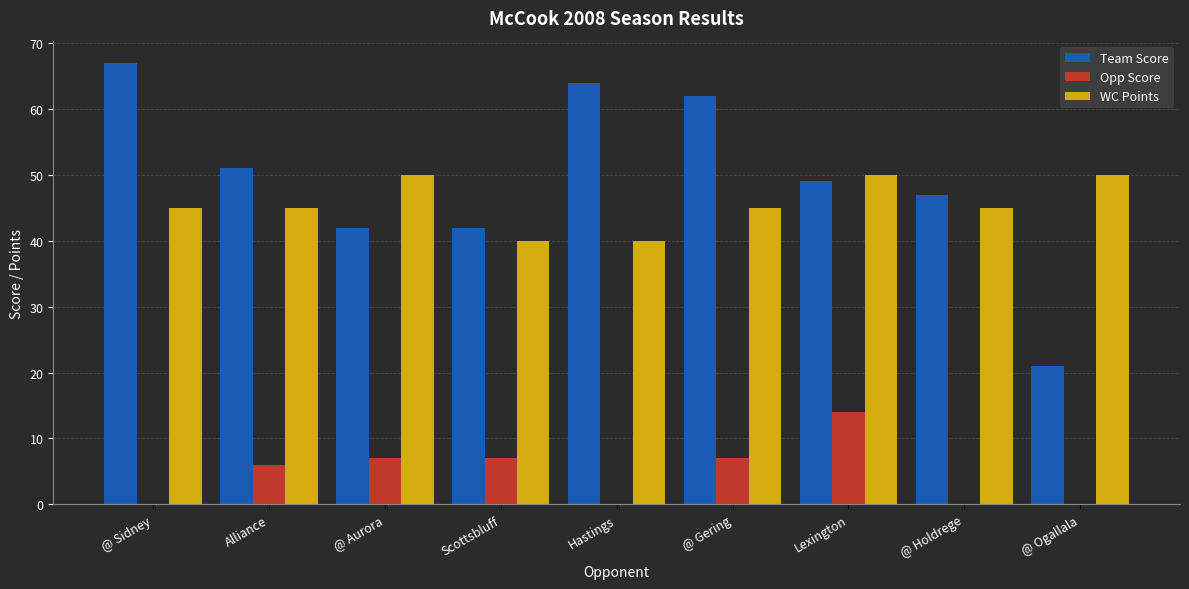

Reading left to right, extract all data points from this chart.

Team Score: 67	51	42	42	64	62	49	47	21
Opp Score: 0	6	7	7	0	7	14	0	0
WC Points: 45	45	50	40	40	45	50	45	50